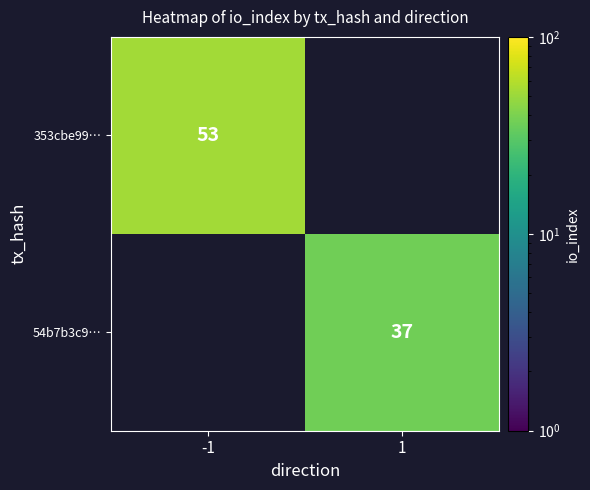

True or false: 353cbe99… has a value of 35 at -1.

False